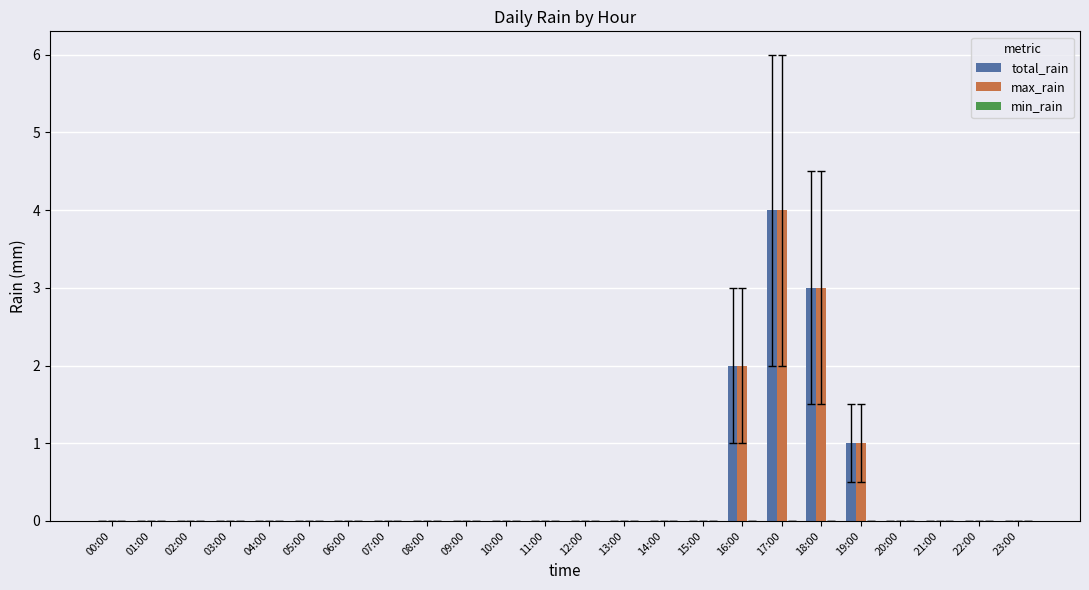

Are the bars grouped side by side (vs. stacked)?

Yes